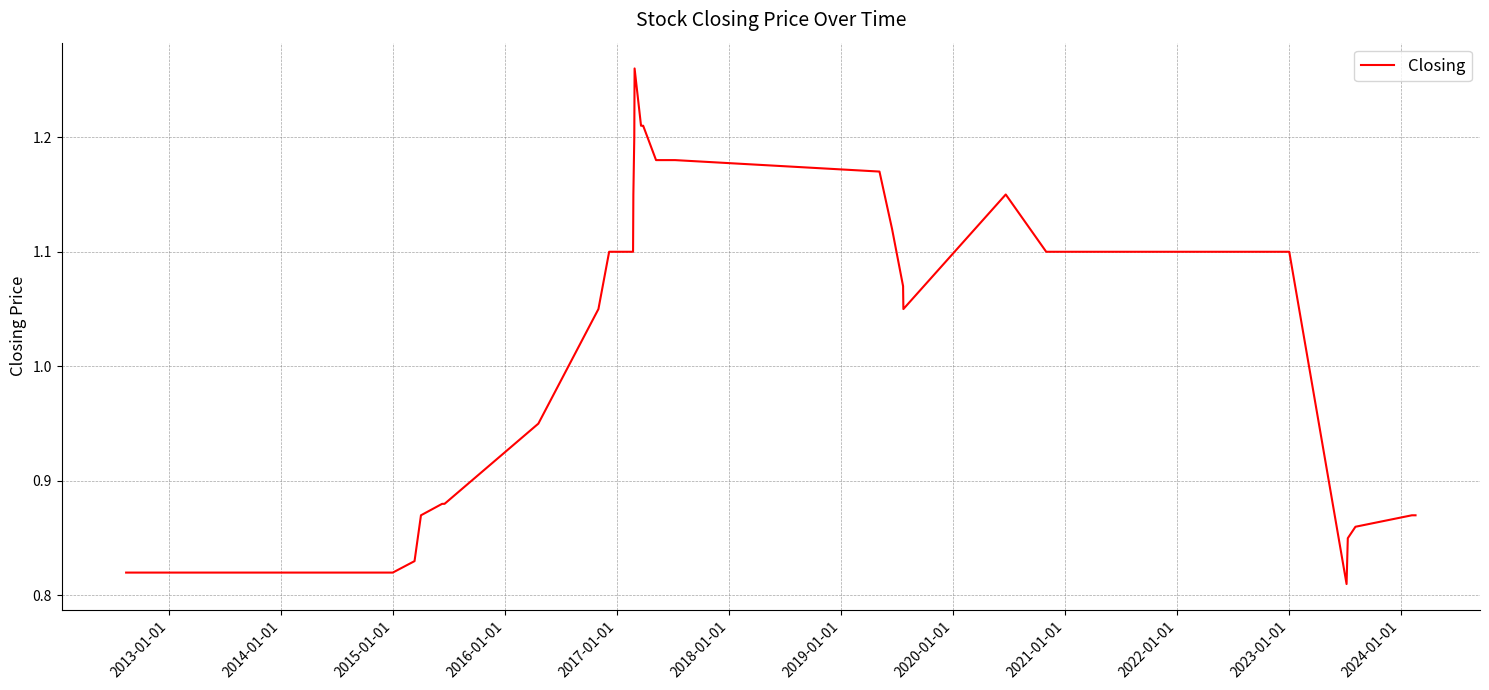

How many lines are shown in the chart?

1